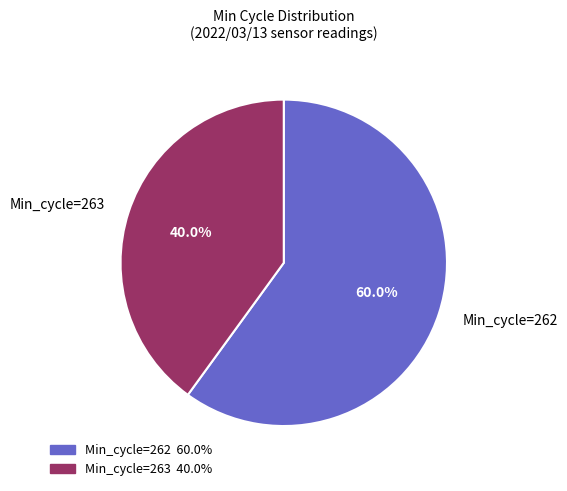

Does Min_cycle=263 account for over 50% of the chart?

No